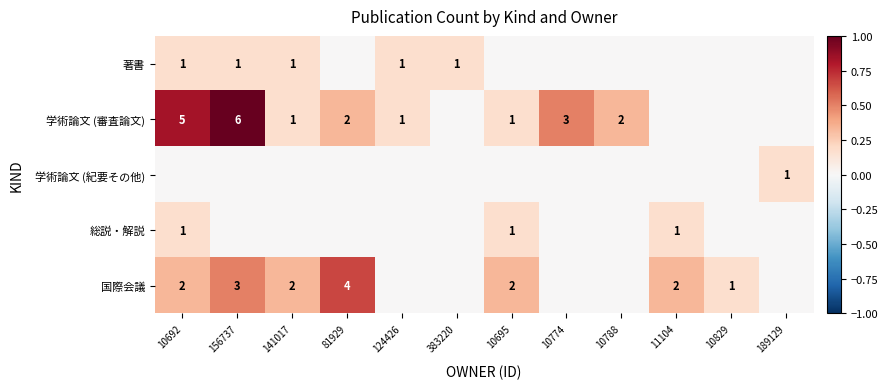

At how many categories does at least one series exceed 0?

12